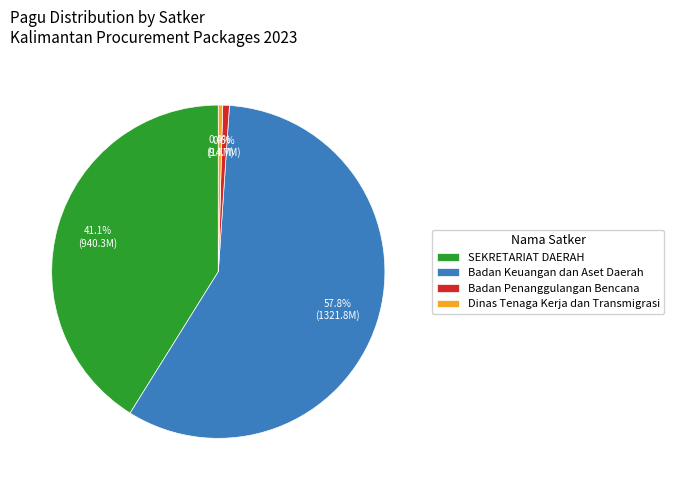

Is there a majority slice in this chart?

Yes